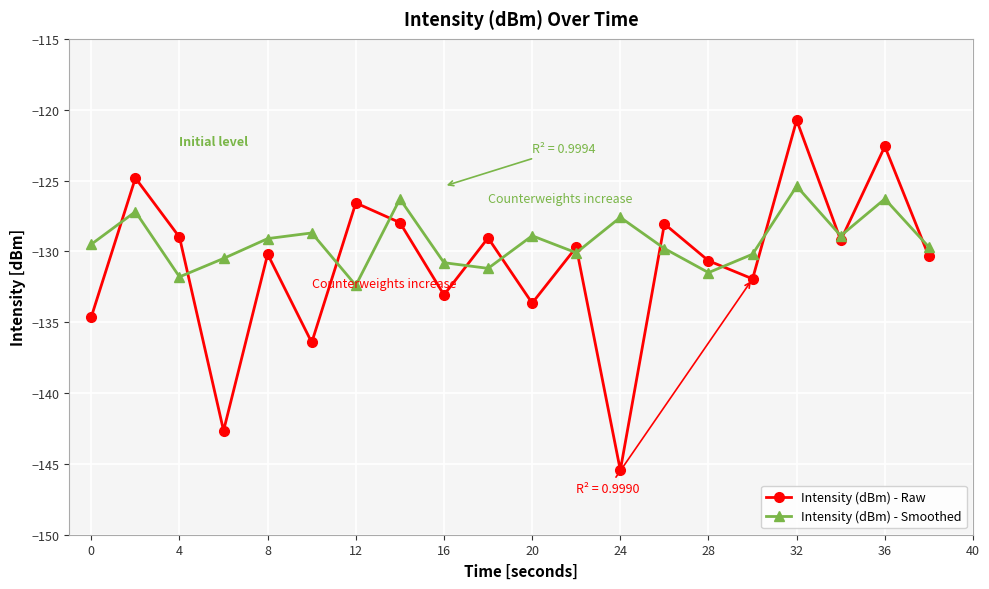

Which series has the largest total across all categories?

Intensity (dBm) - Smoothed